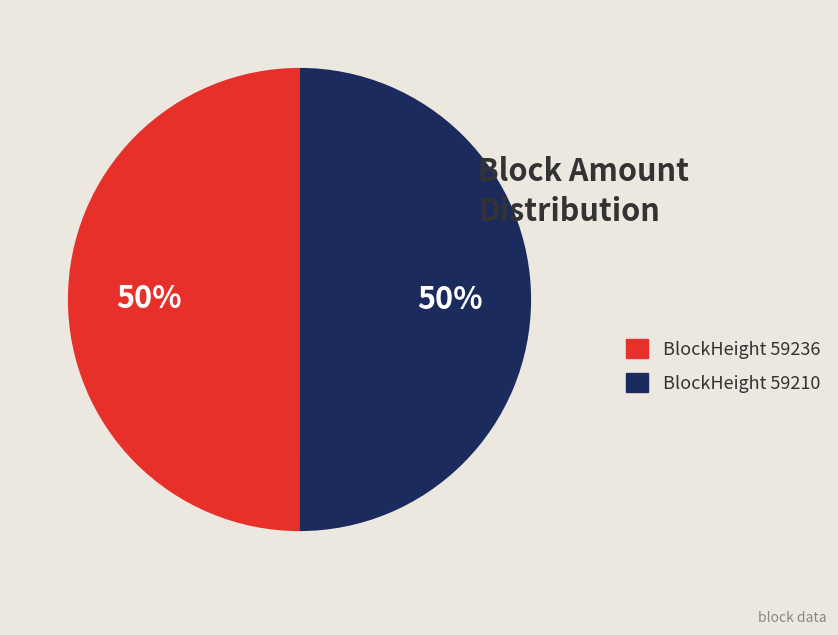

To the nearest percent, what portion does BlockHeight 59236 represent?

50%